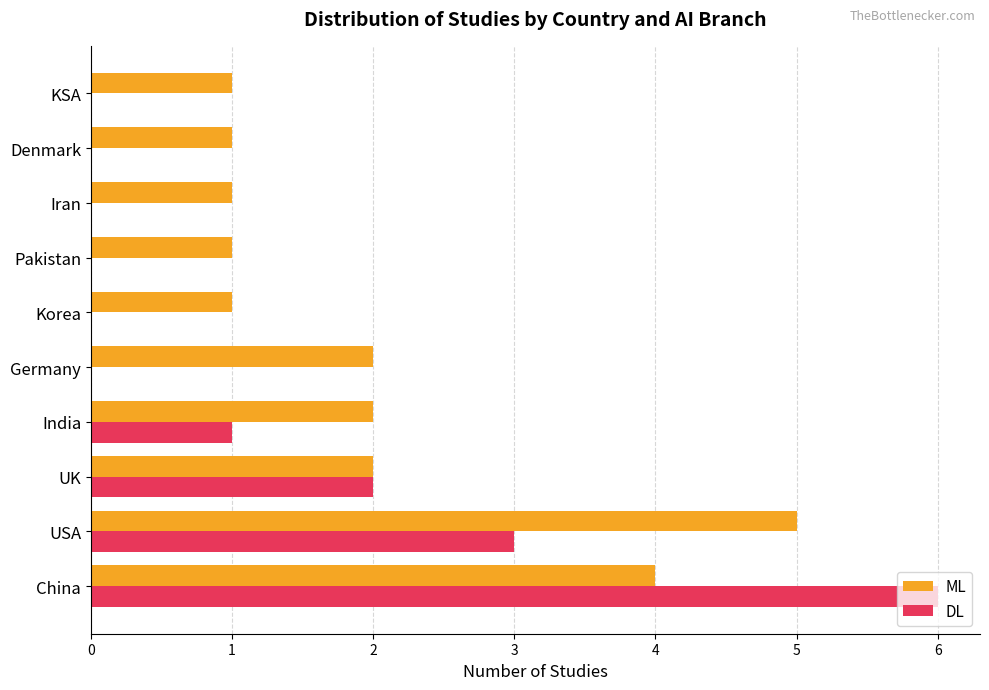

What is the sum of the ML values at India and UK?

4